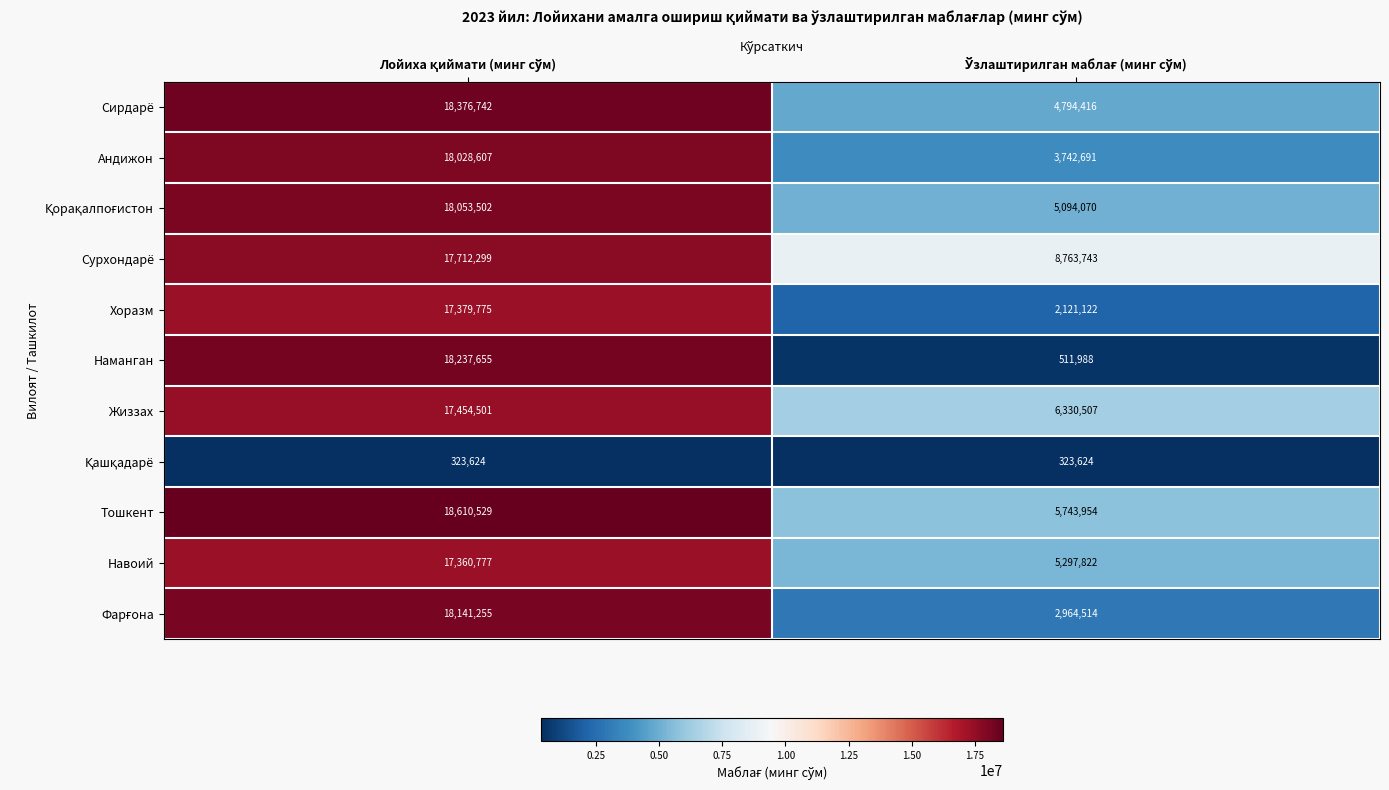

What is the difference between the maximum and minimum values in the Жиззах series?

11123994